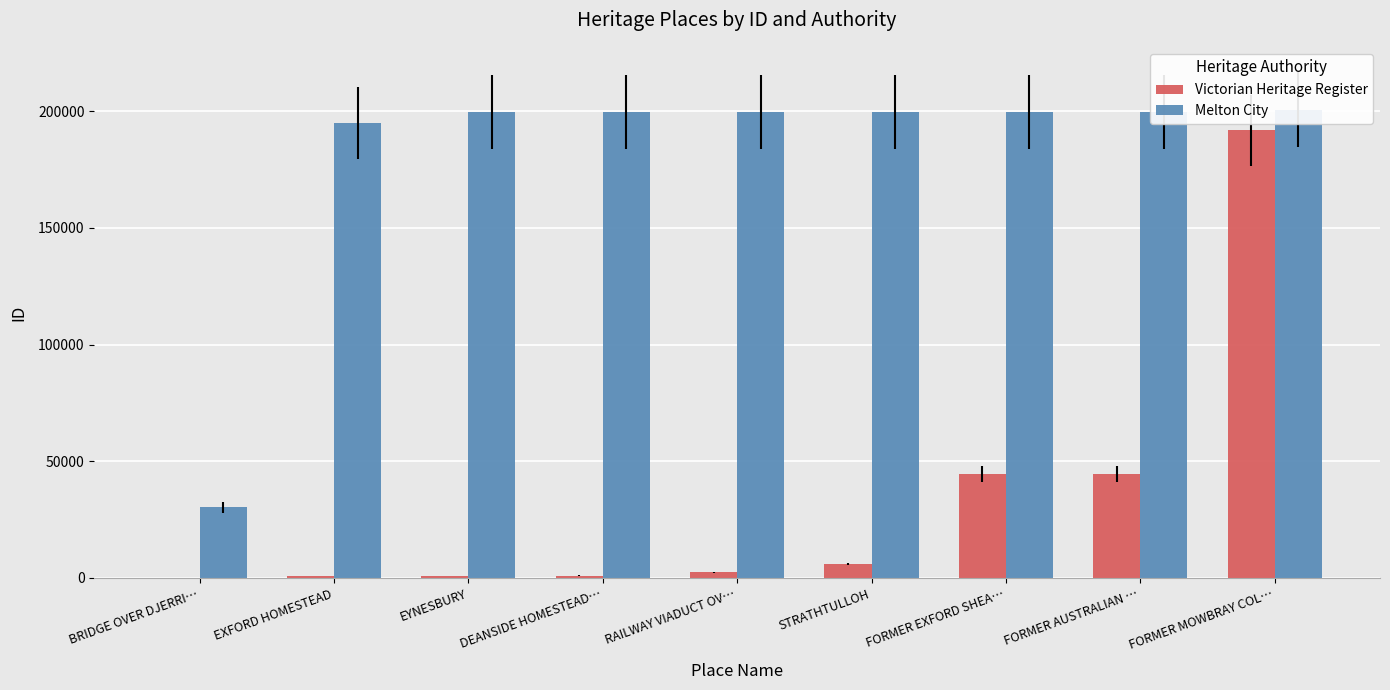

What are all the series names shown in the legend?

Victorian Heritage Register, Melton City